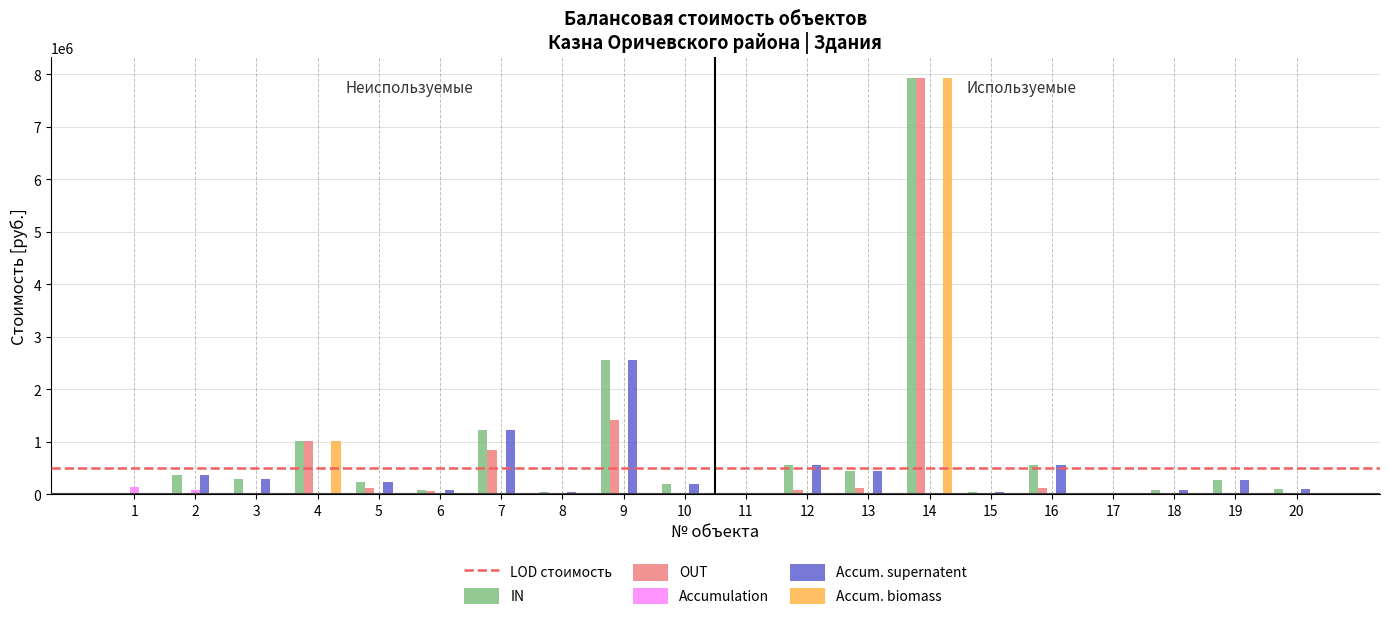

Count the number of data series in this chart.

5